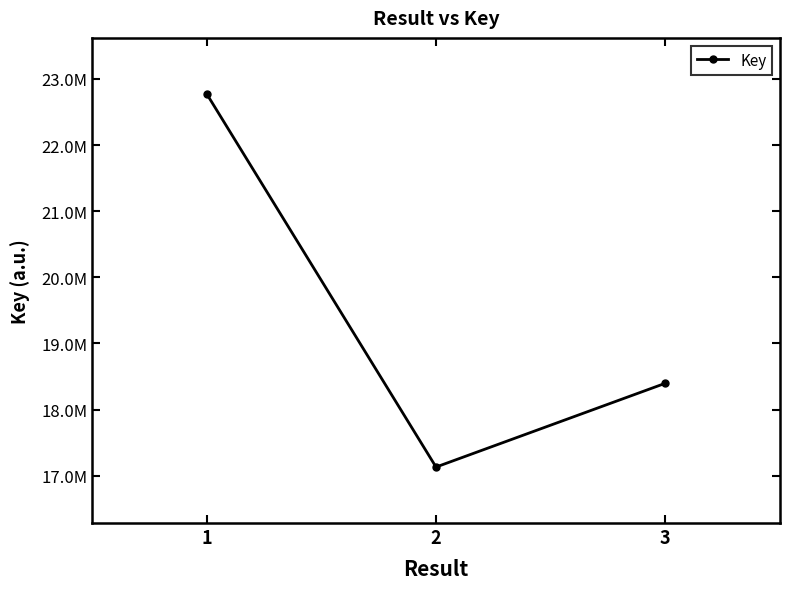

What is the smallest value displayed?

17131080